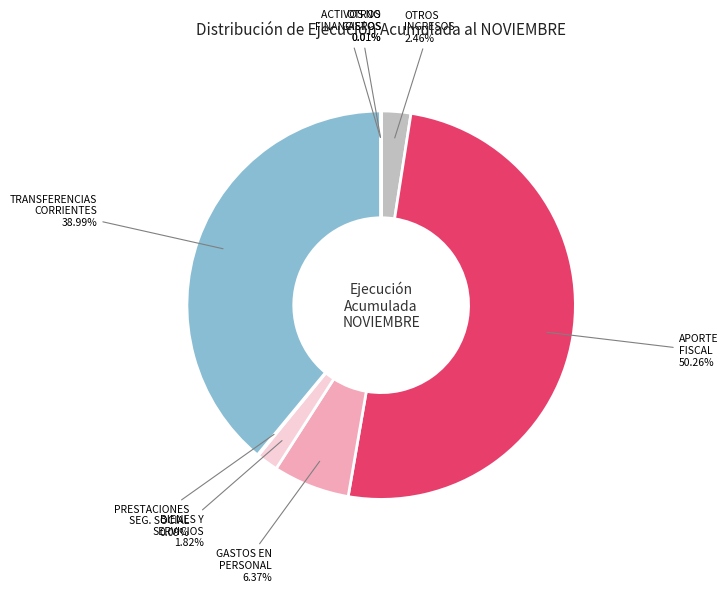

Which category has the biggest portion of the pie?

APORTE FISCAL